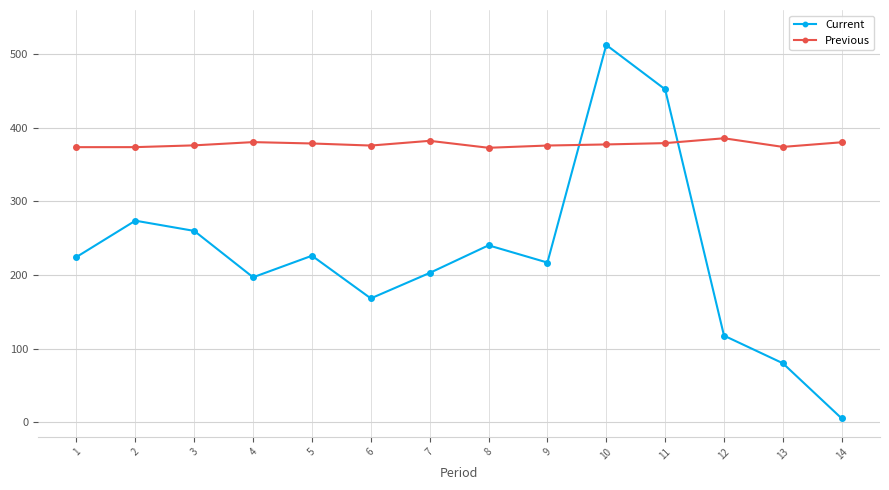

How many times do Current and Previous cross each other?

2